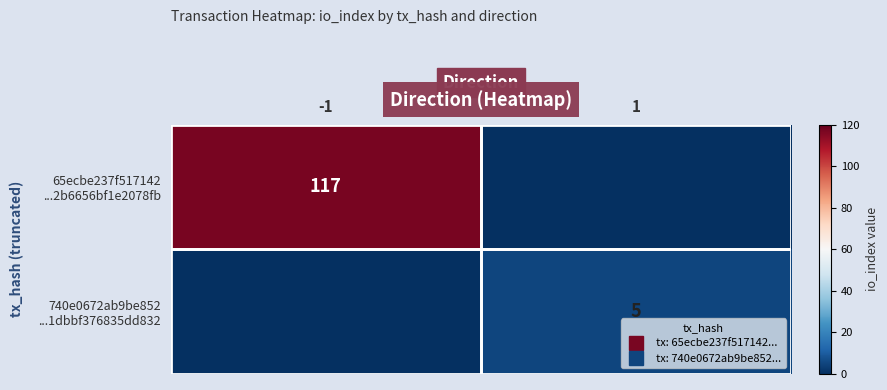

True or false: 740e0672ab9be852 ...1dbbf376835dd832 has a value of 5 at 1.

True